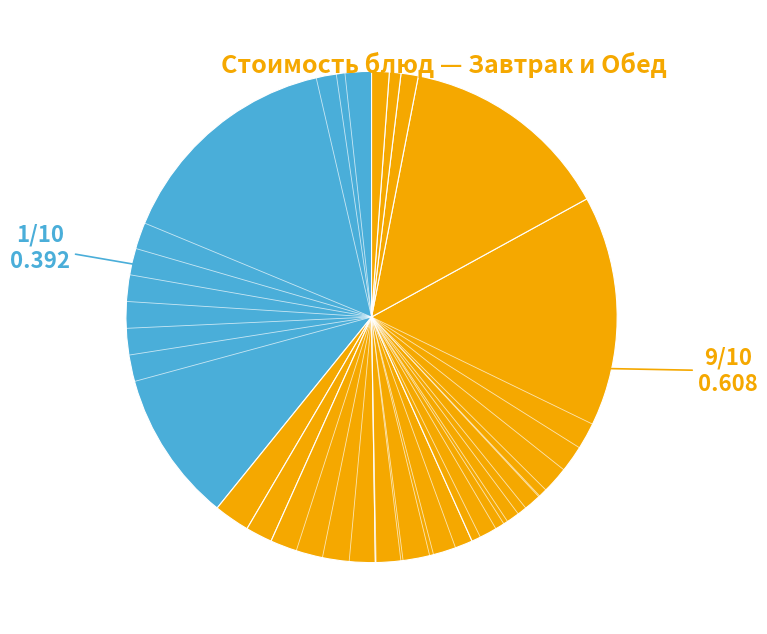

How many slices are in this pie chart?

10